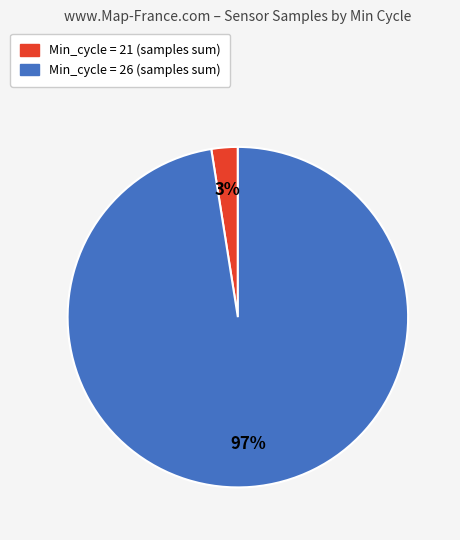

Rank the categories by value from lowest to highest.

Min_cycle = 21, Min_cycle = 26